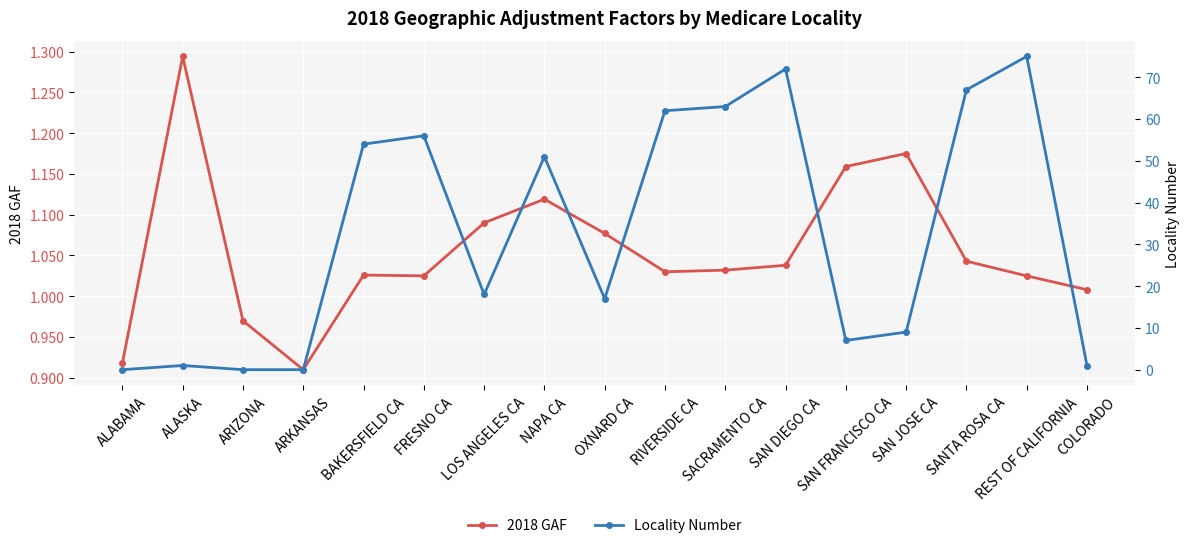

Which series has the largest total across all categories?

Locality Number